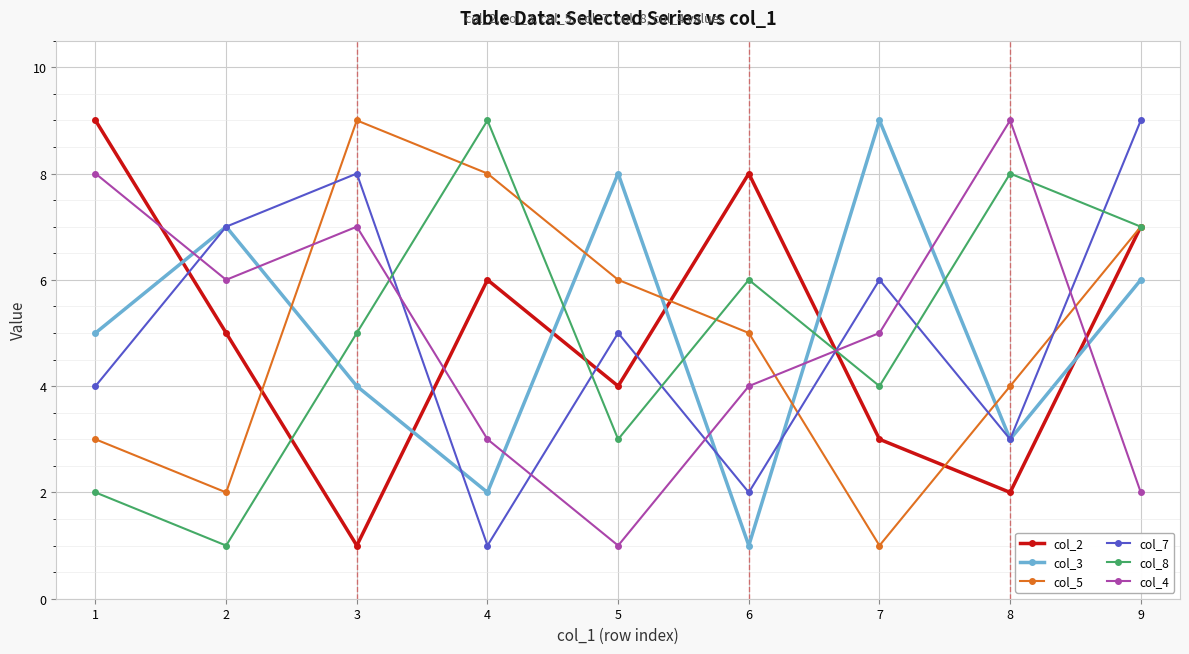

True or false: col_4 and col_2 cross at least once.

True